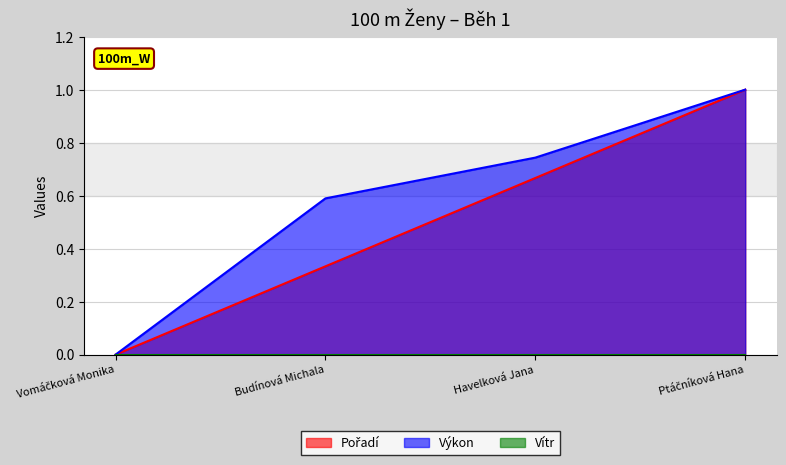

Which series has the largest total across all categories?

Výkon